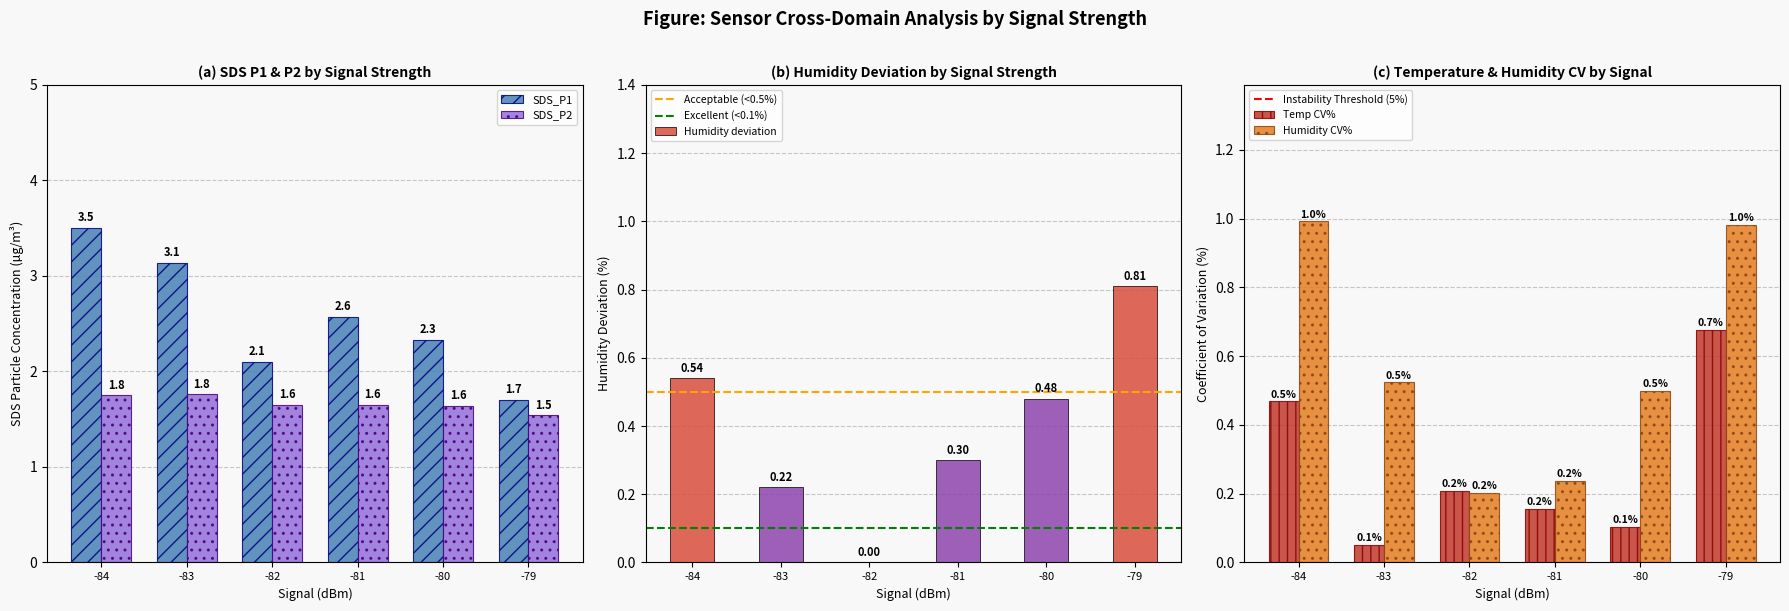

Does the chart contain any negative values?

No